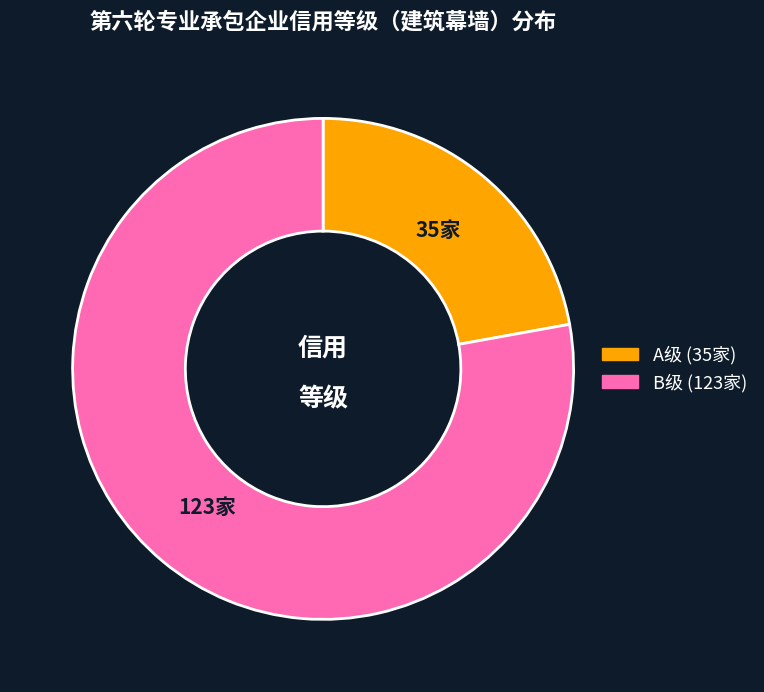

Is there a majority slice in this chart?

Yes